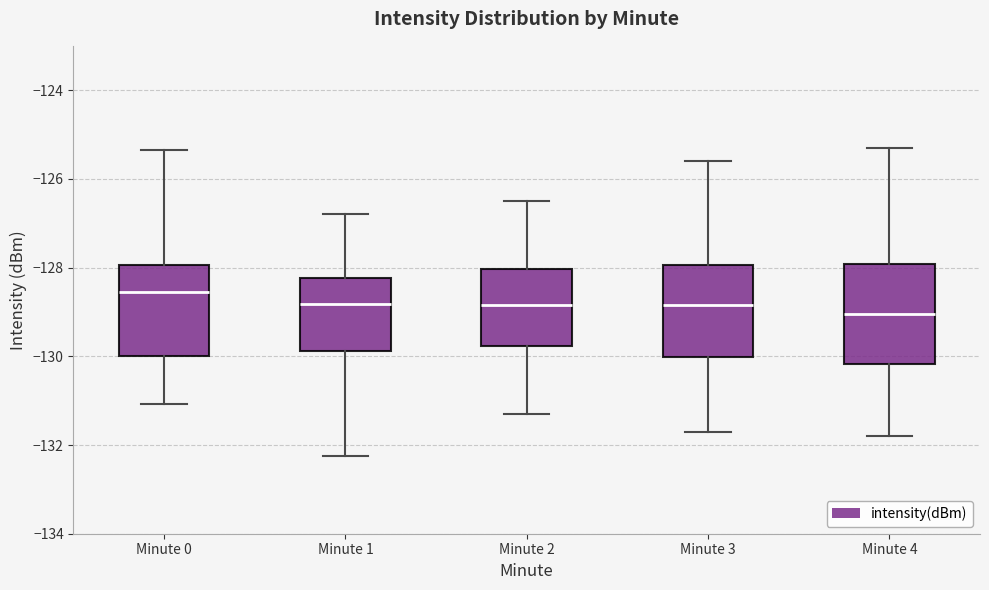

Which box's median line is the highest?

Minute 0